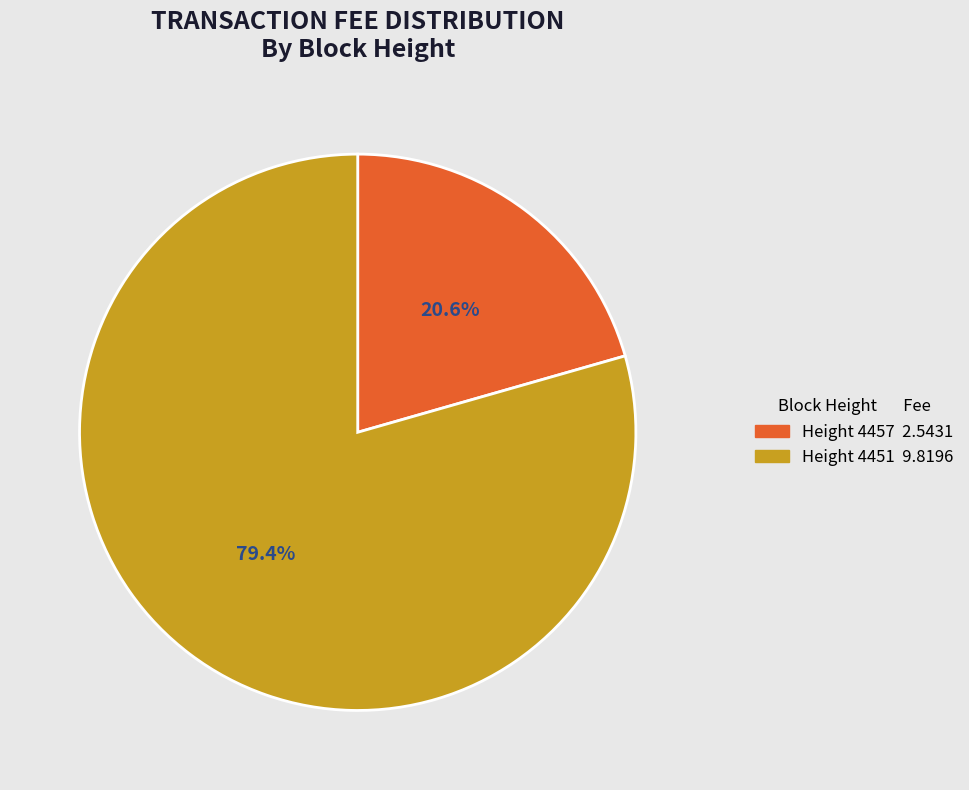

Is there any slice that represents more than half of the pie?

Yes